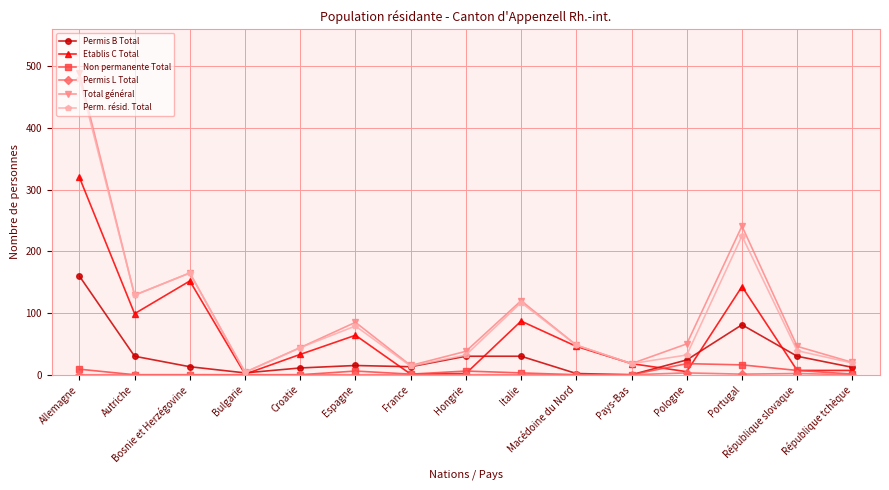

Count the number of categories in the chart.

15